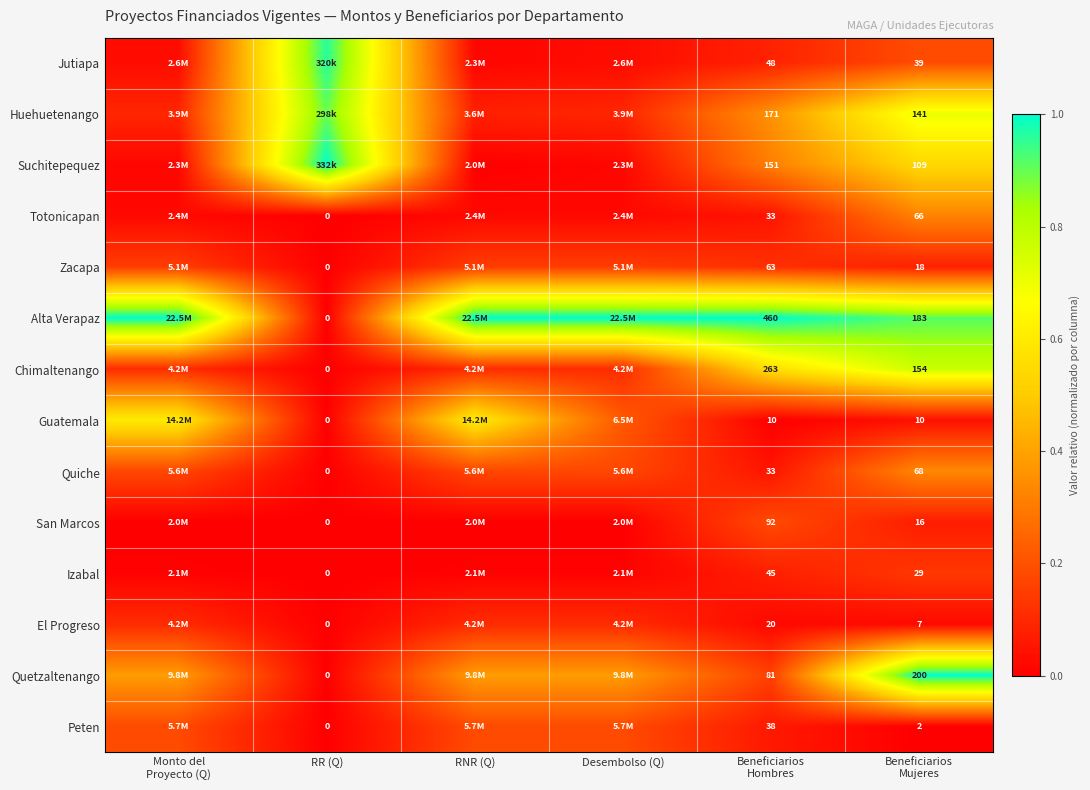

Which series changed the most between Desembolso (Q) and Beneficiarios Mujeres?

Chimaltenango